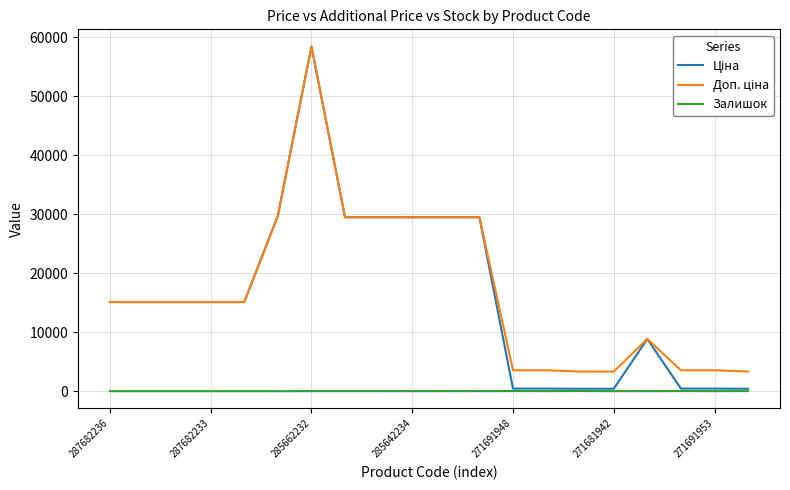

At which category is the sum across all series the highest?

285662232